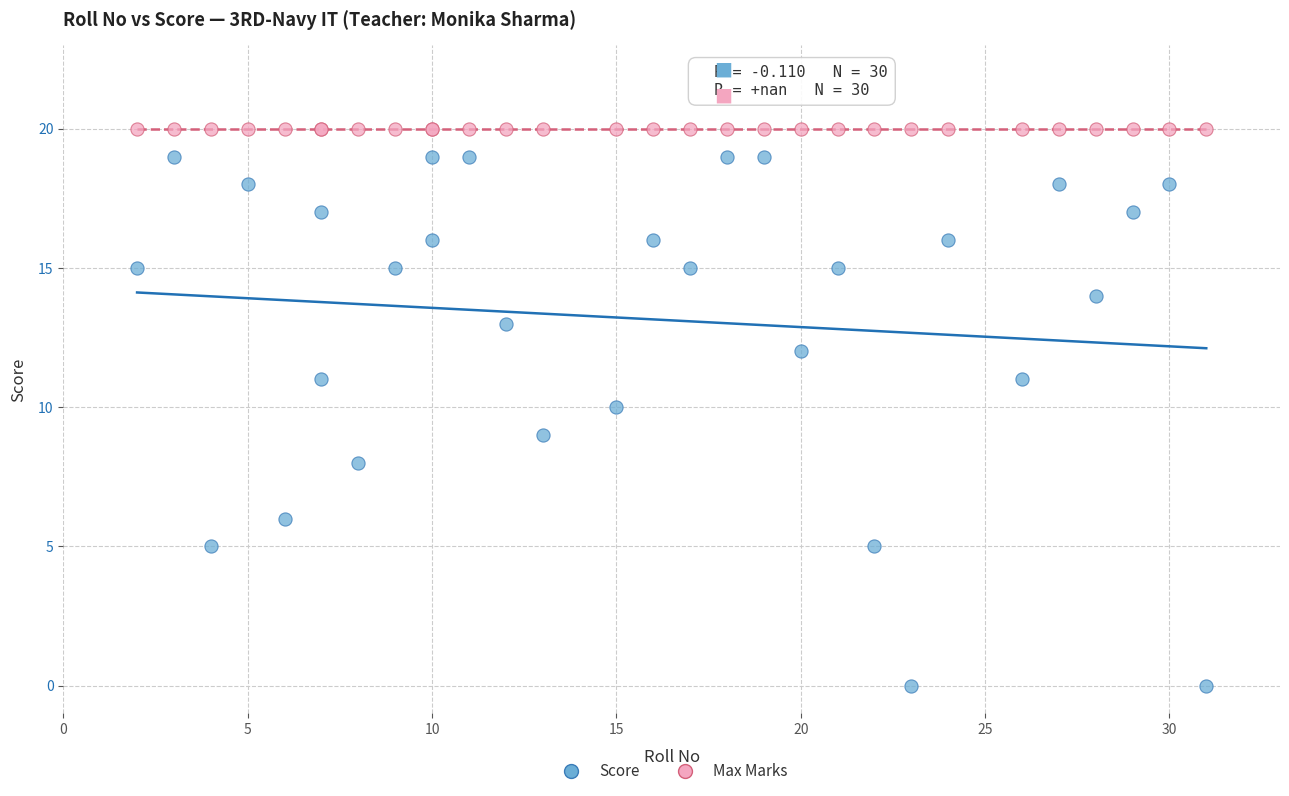

Which series contains the lowest Y value?

Score